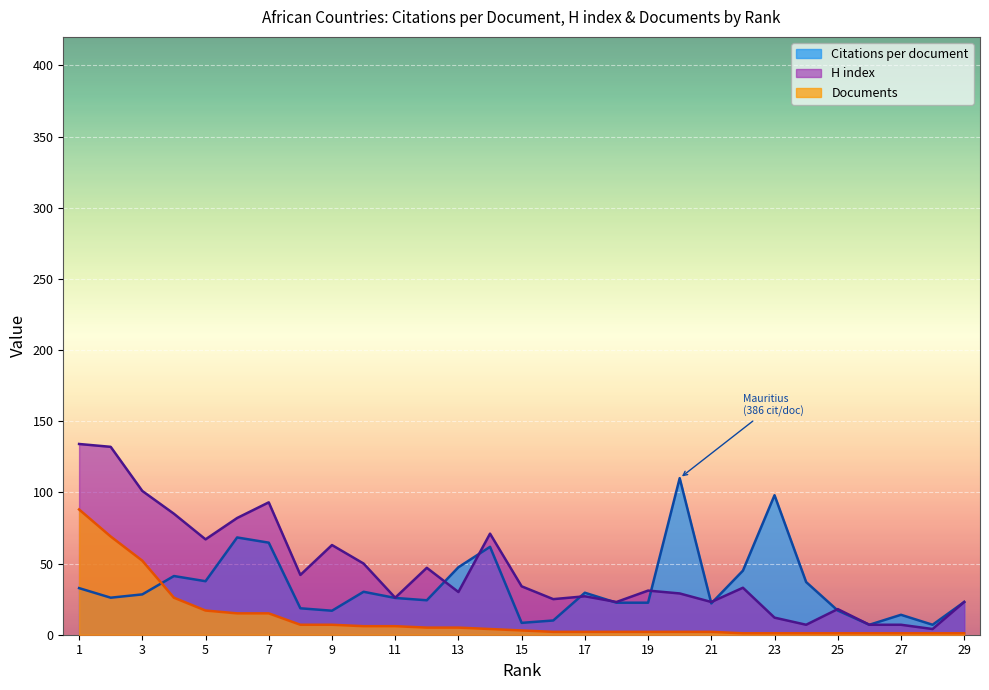

True or false: Documents has more than 0 interior local peaks.

False